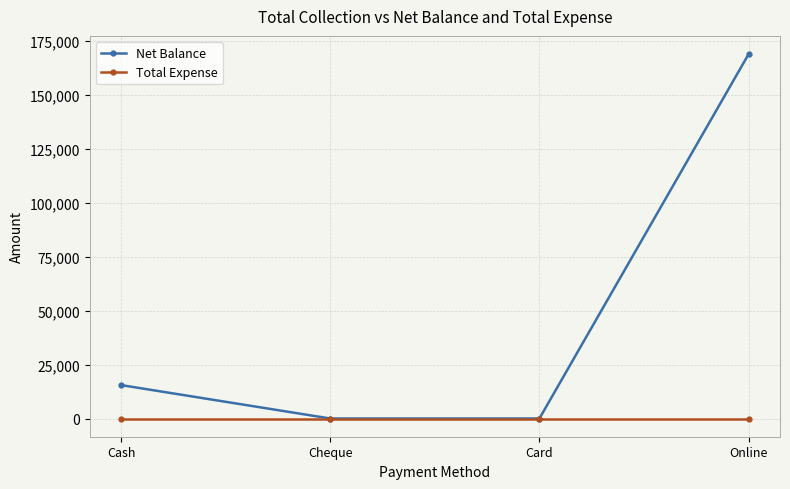

Rank the series by their maximum value, from lowest to highest.

Total Expense, Net Balance